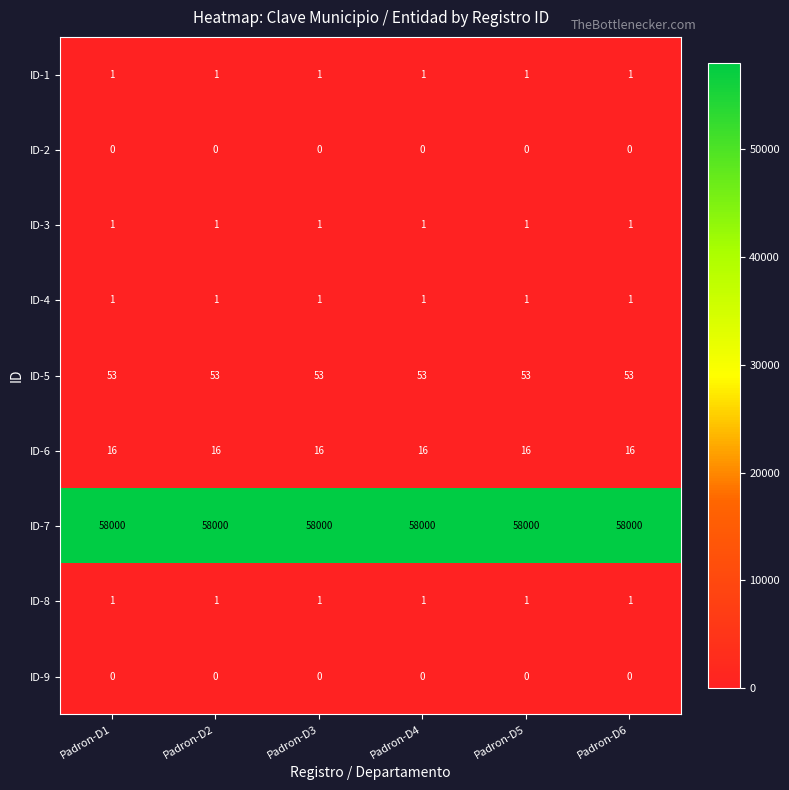

What is the minimum value for ID-6?

16